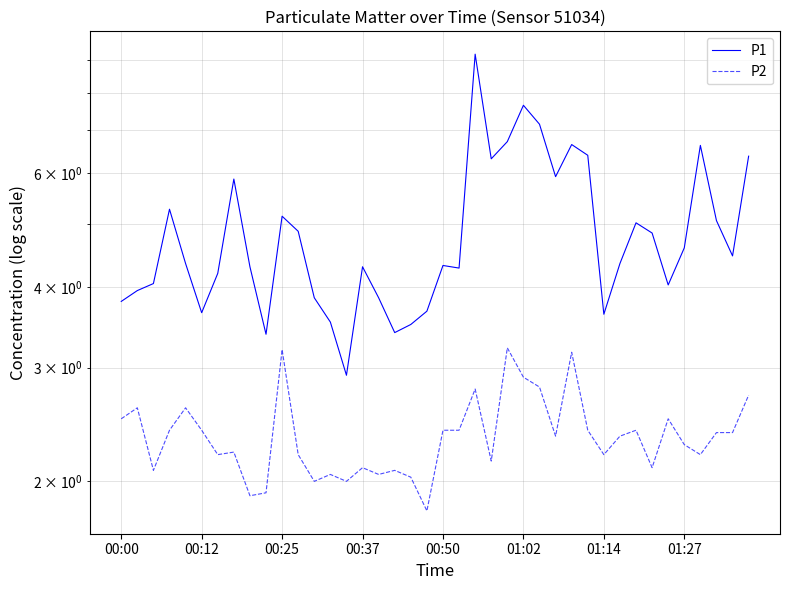

How many values in the P2 series exceed 2?

35